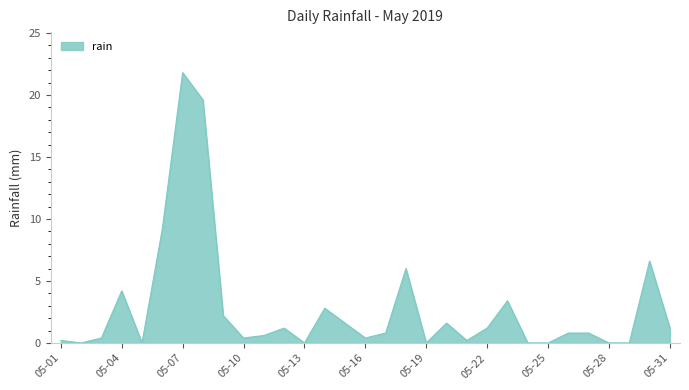

What is the sum of all values?

87.2